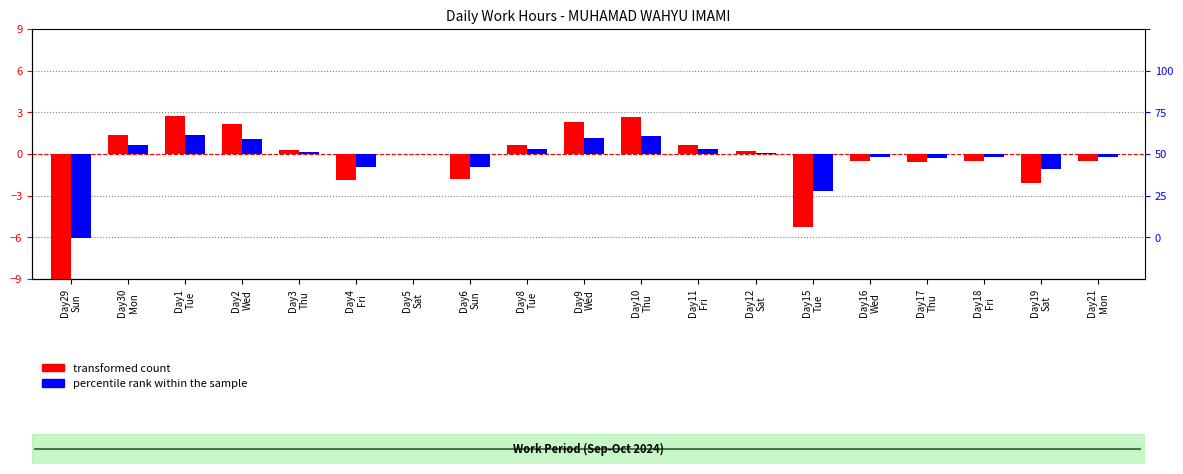

Rank the series by their average value, from lowest to highest.

transformed count, percentile rank within the sample